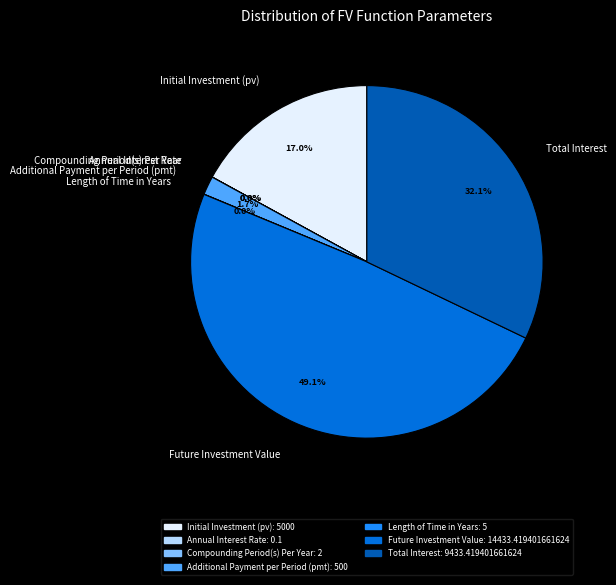

How much of the chart is everything except Additional Payment per Period (pmt)?

98.3%